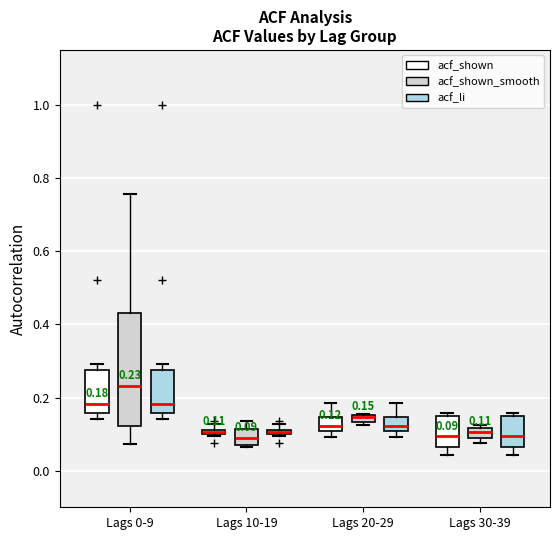

Which box is the tallest, from its lower edge to its upper edge?

Lags 0-9 (acf_shown_smooth)